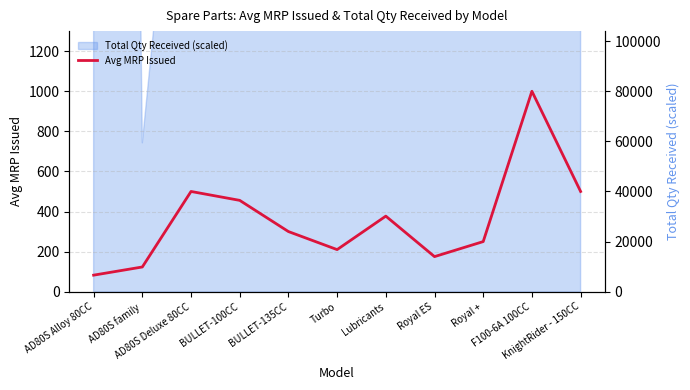

Which category has the lowest value across all series?

AD80S Alloy 80CC